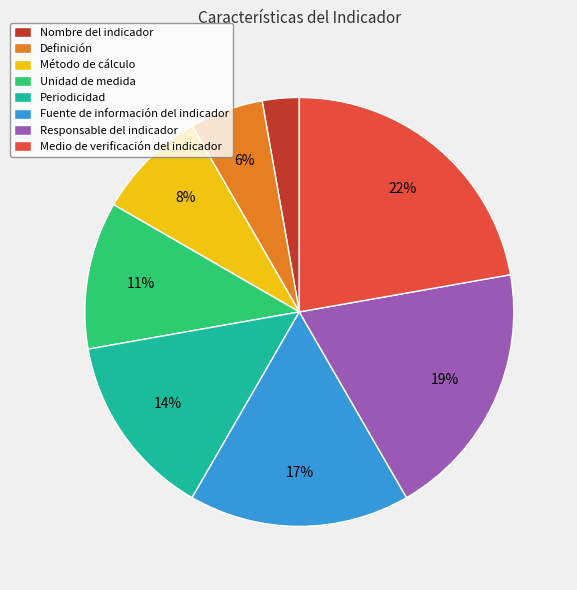

Combined, do Fuente de información del indicador and Nombre del indicador account for over 50%?

No